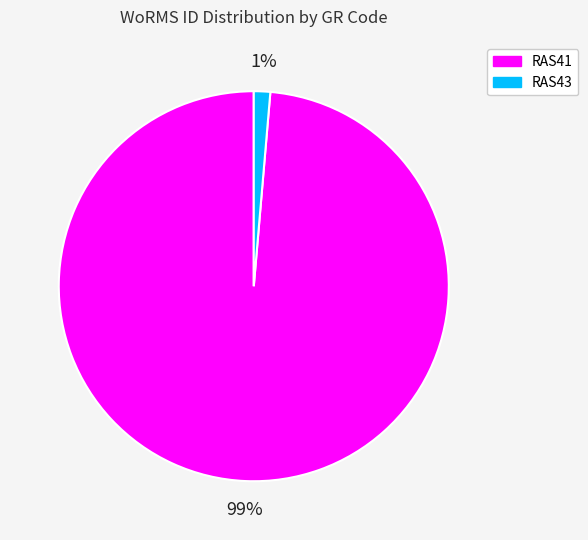

To the nearest percent, what is the average slice percentage?

50%